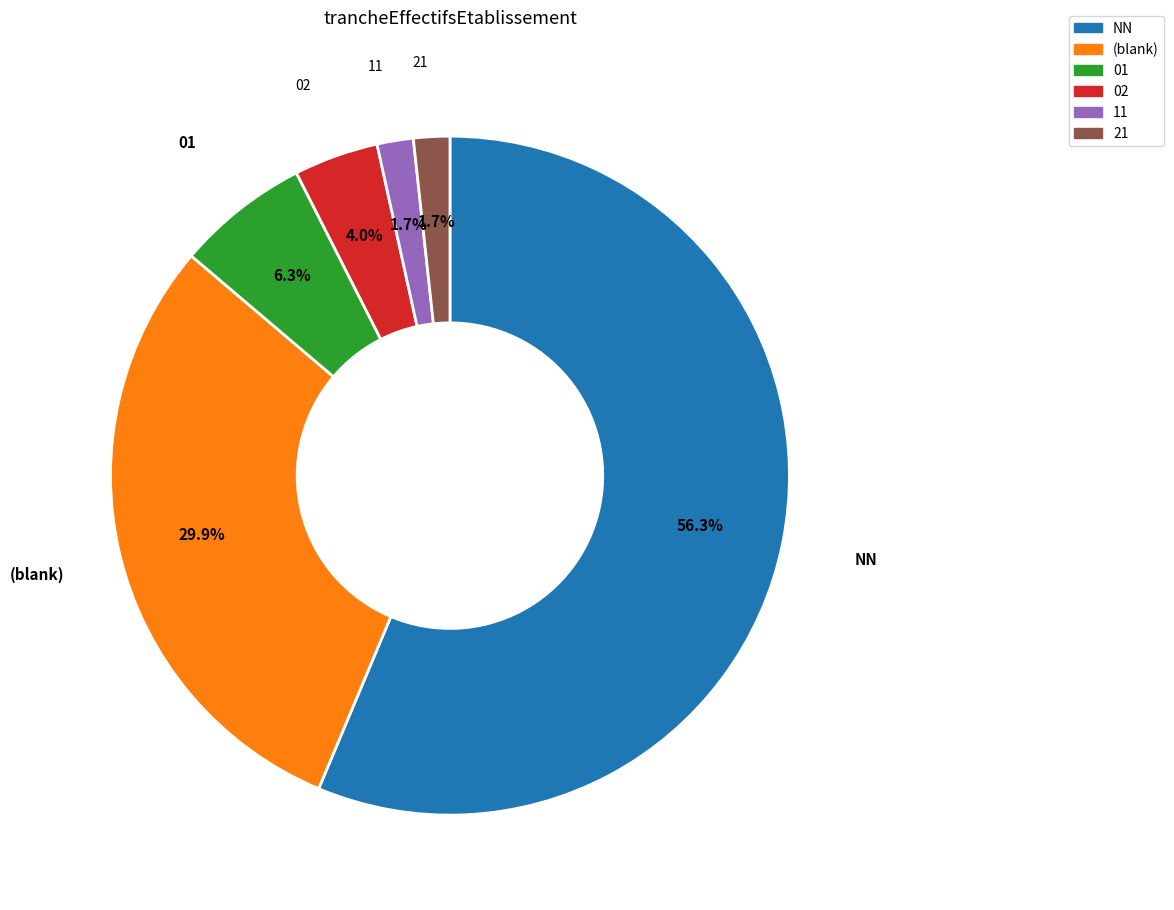

Is there any slice that represents more than half of the pie?

Yes